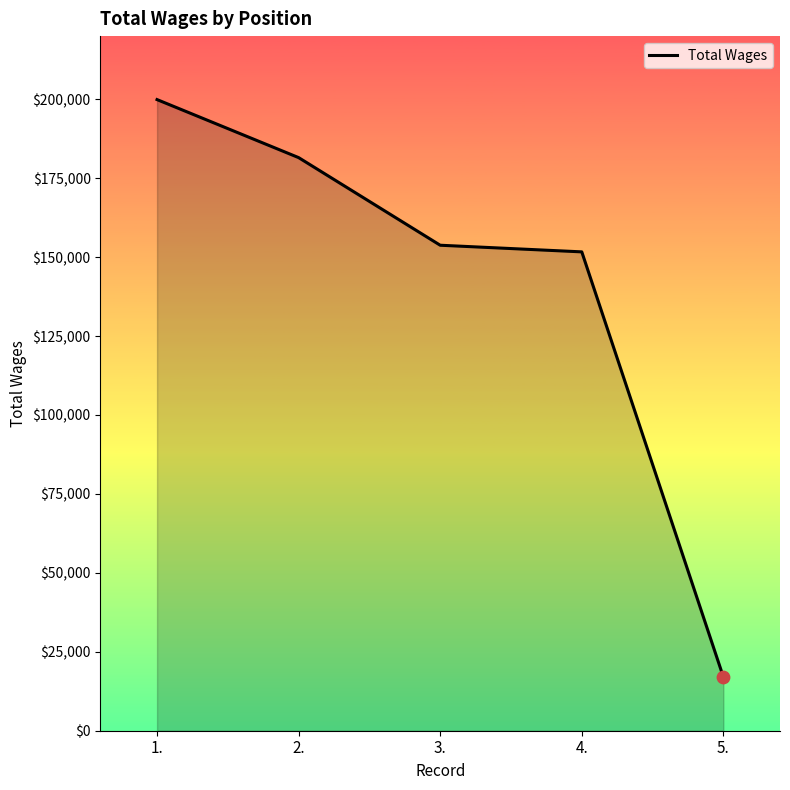

What is the change in value from 4. to 5.?

-134647